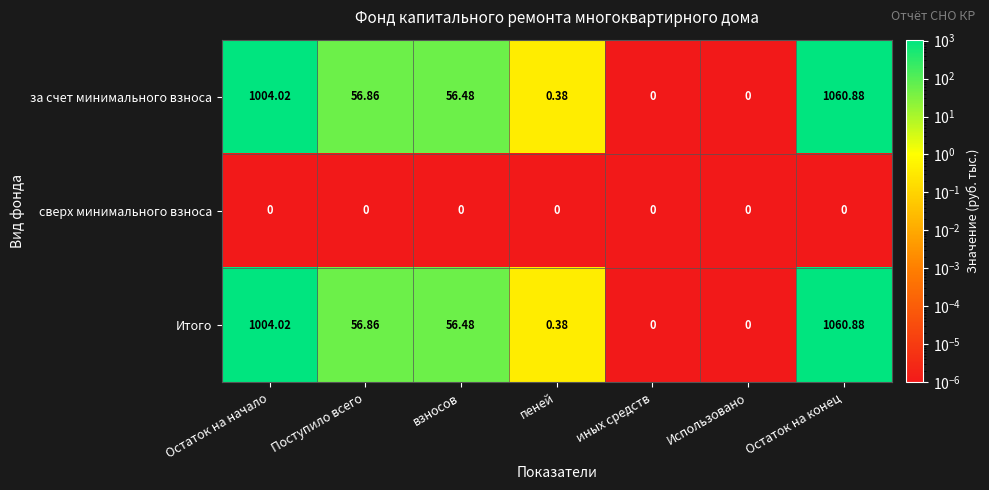

Which label corresponds to the largest value in the chart?

Остаток на конец